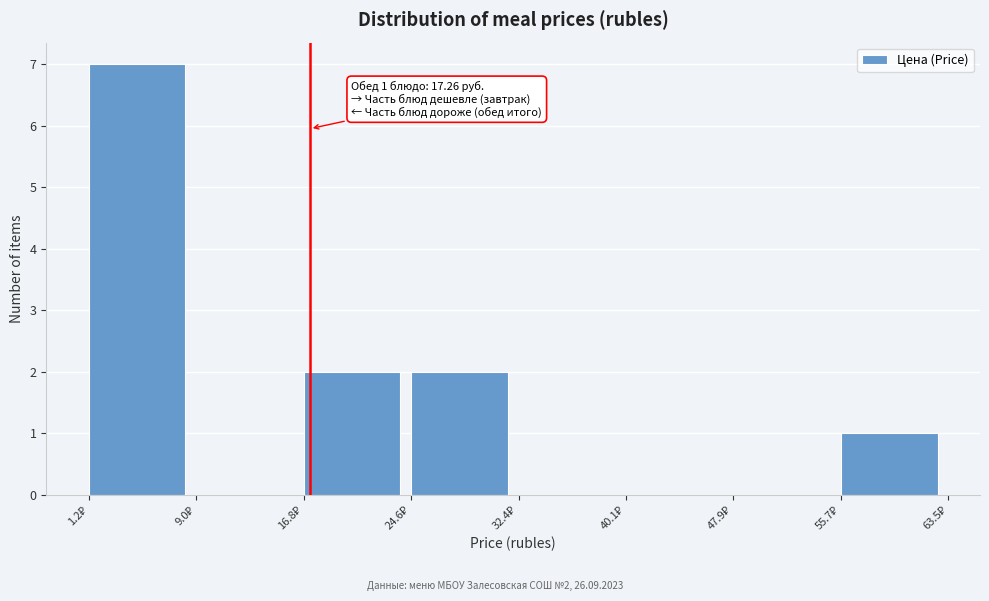

Which range on the x-axis has the tallest bar?

1 to 9